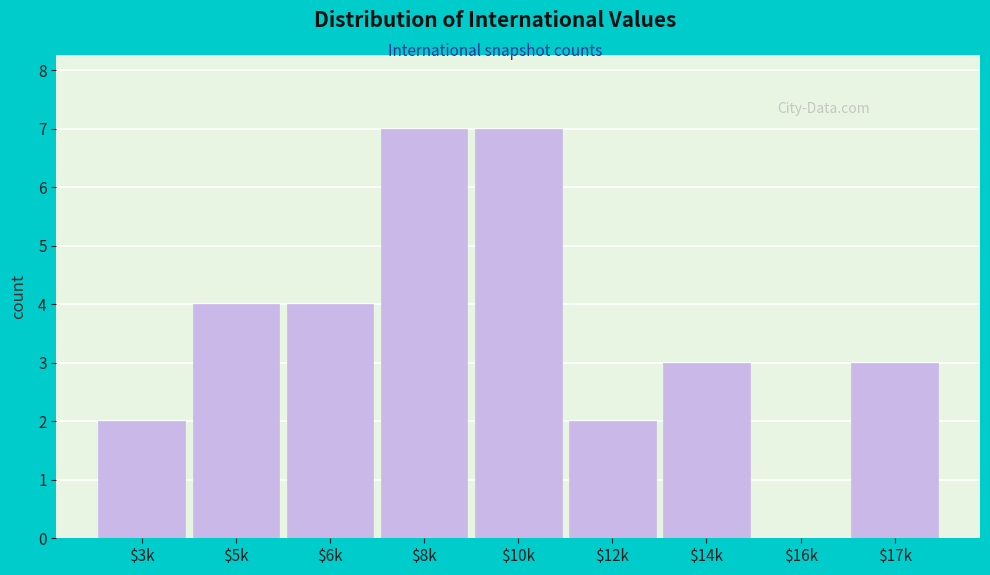

The chart shows a value of 1 at $12k. True or false?

False